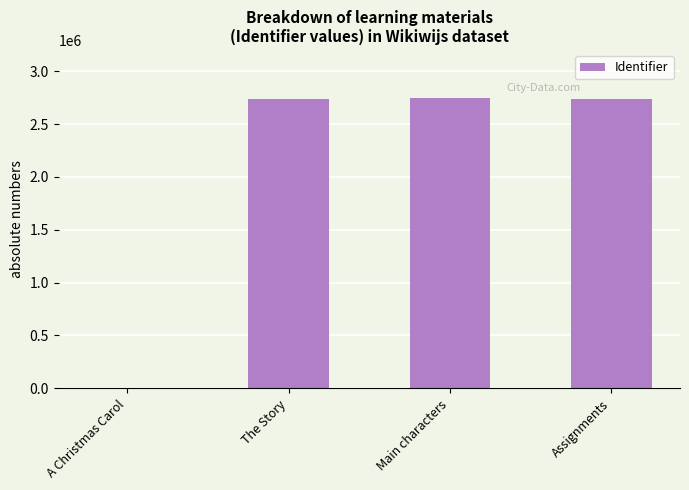

What is the sum of all values?

8221915